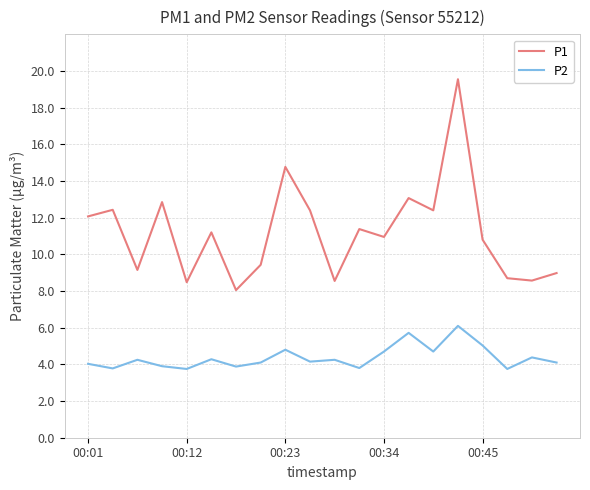

Is this an area chart (filled region under the line)?

No